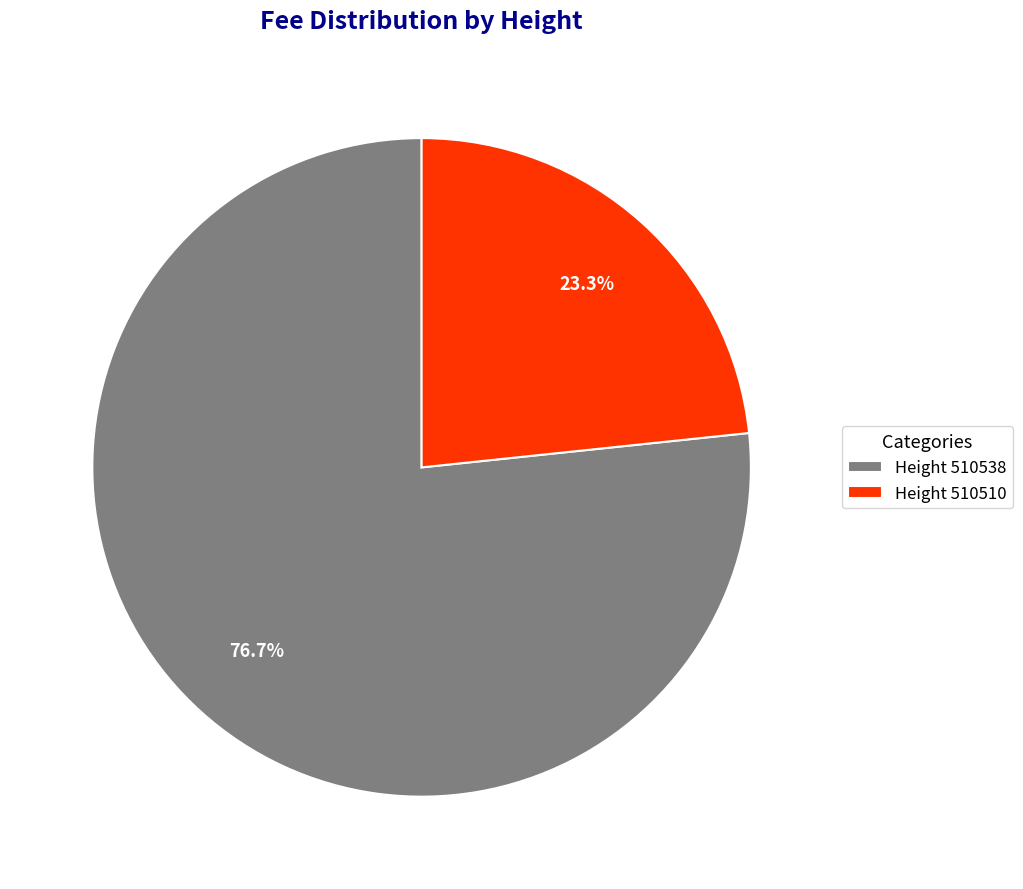

What is the largest slice in the pie chart?

Height 510538